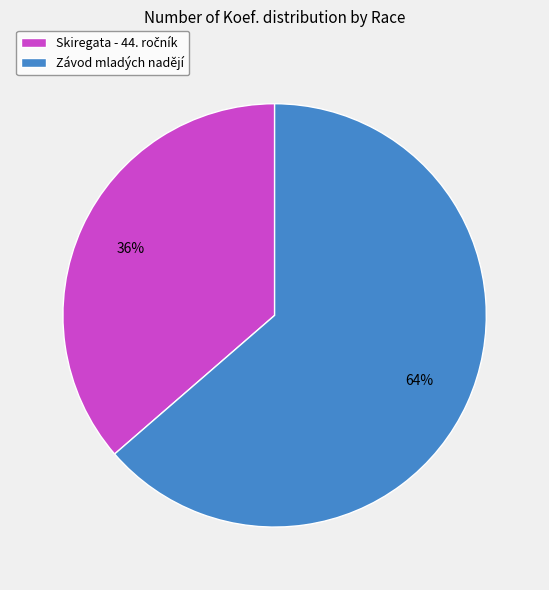

How many segments does this pie chart have?

2